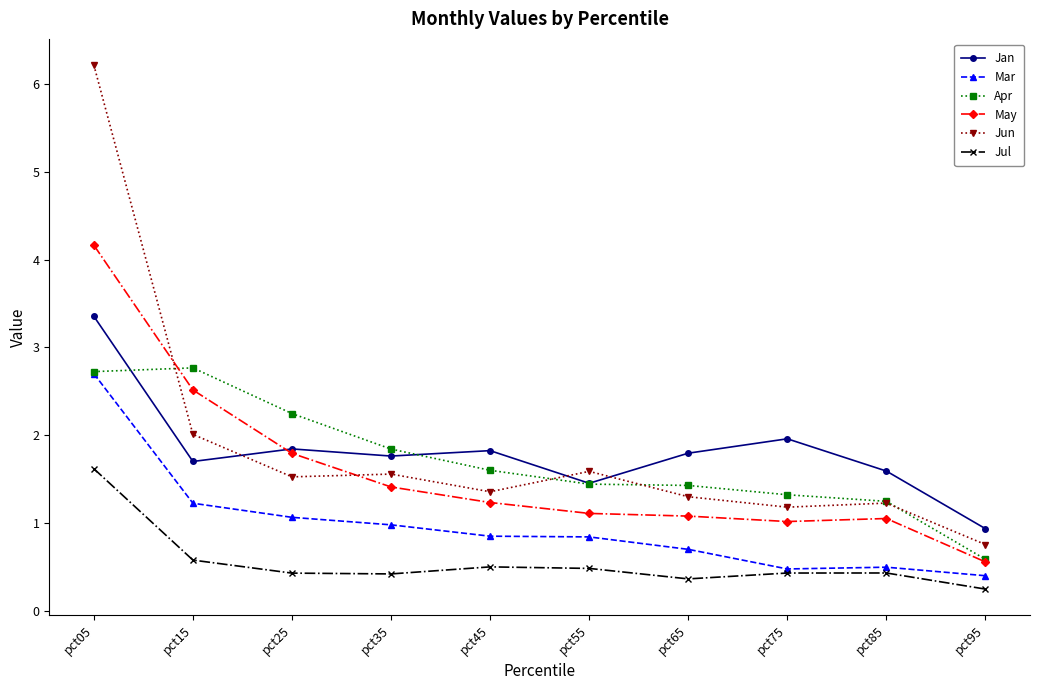

Between pct45 and pct55, which series saw the biggest shift?

Jan